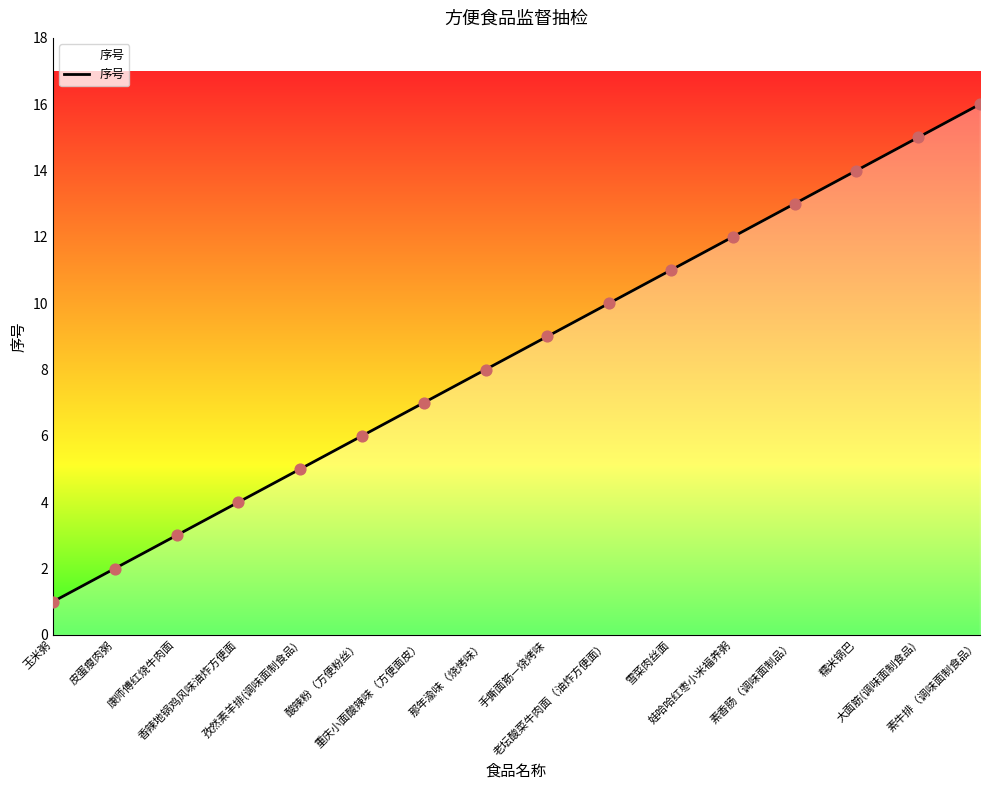

Between 玉米粥 and 雪菜肉丝面, which is larger?

雪菜肉丝面